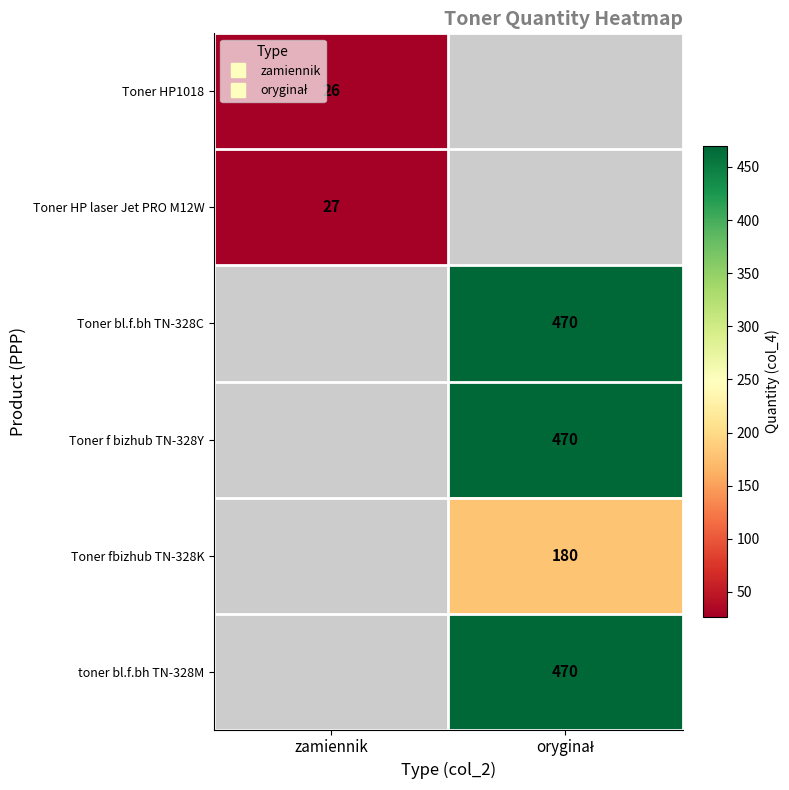

The value of Toner HP1018 at zamiennik is 8.5. True or false?

False